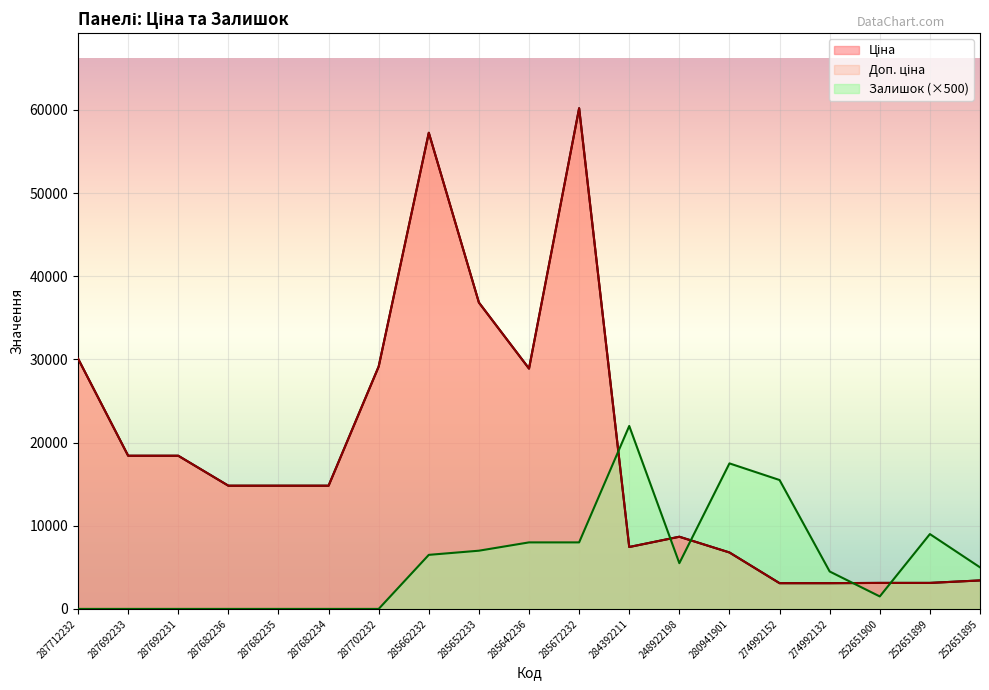

What position from the right is 274992132?

4